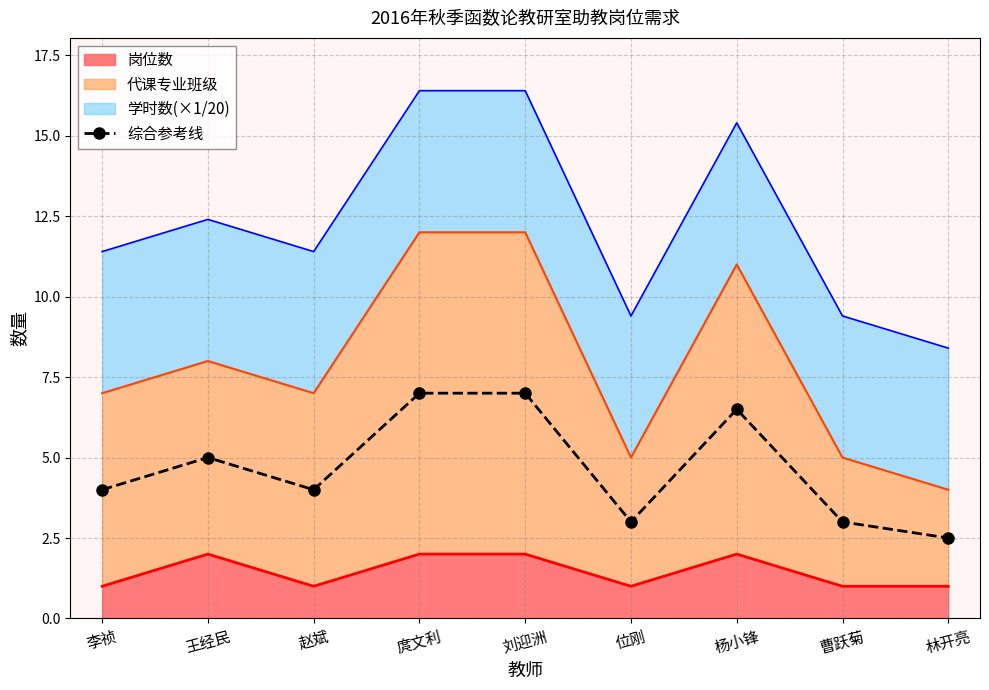

Read the value at 刘迎洲.

7.0